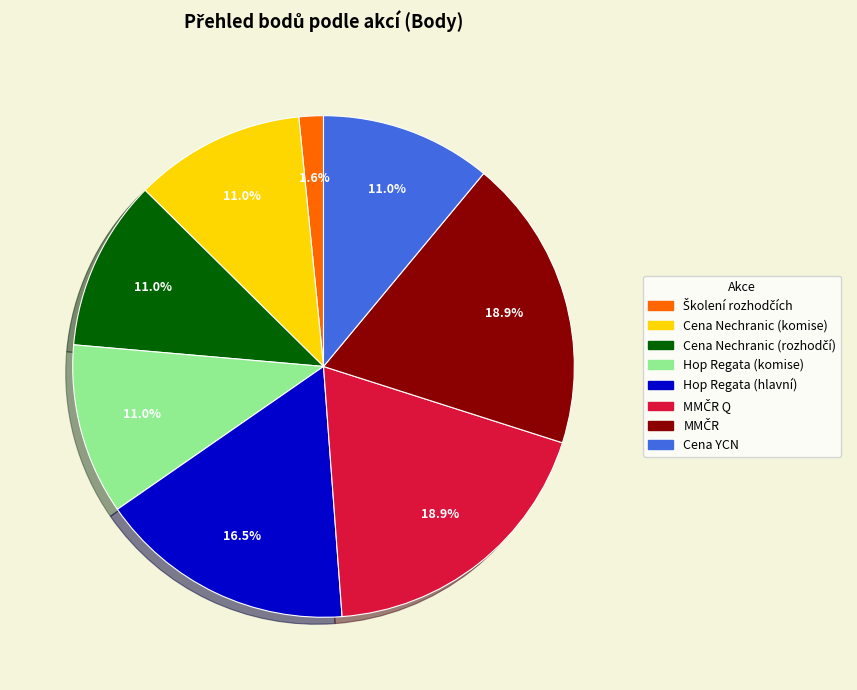

Does any single category account for the majority?

No